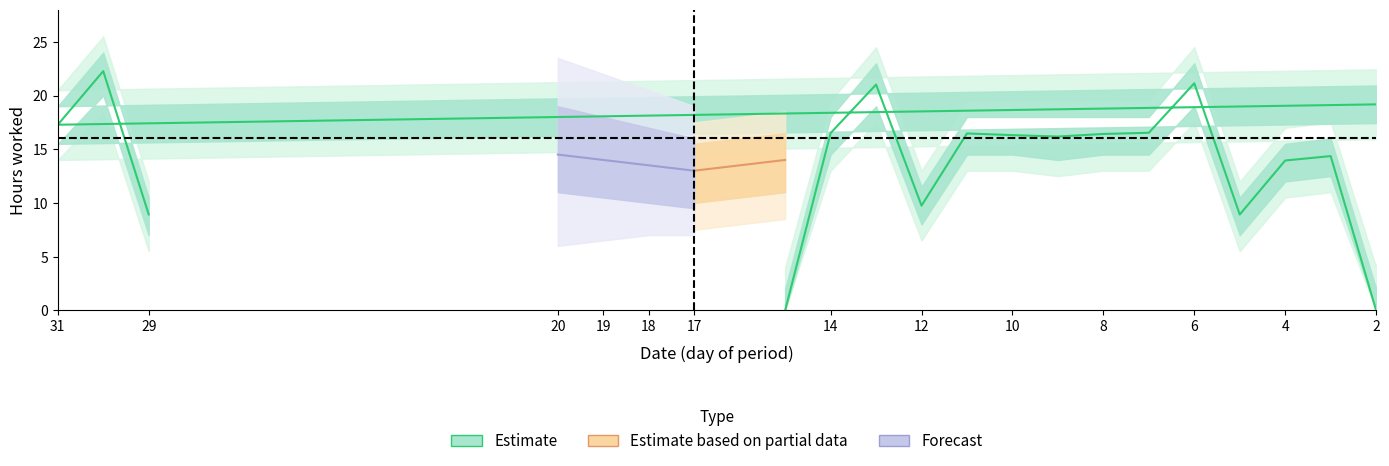

Rank the categories by Estimate_lower value from lowest to highest.

2, 15, 29, 5, 12, 4, 3, 9, 7, 8, 10, 11, 14, 31, 1, 6, 13, 30